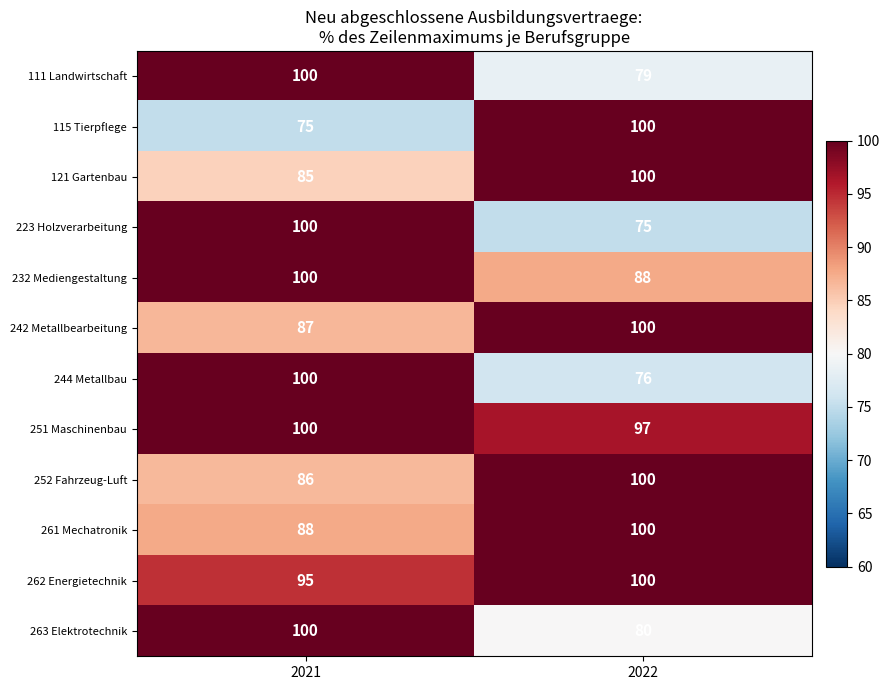

What is the sum of the 244 Metallbau values at 2021 and 2022?

176